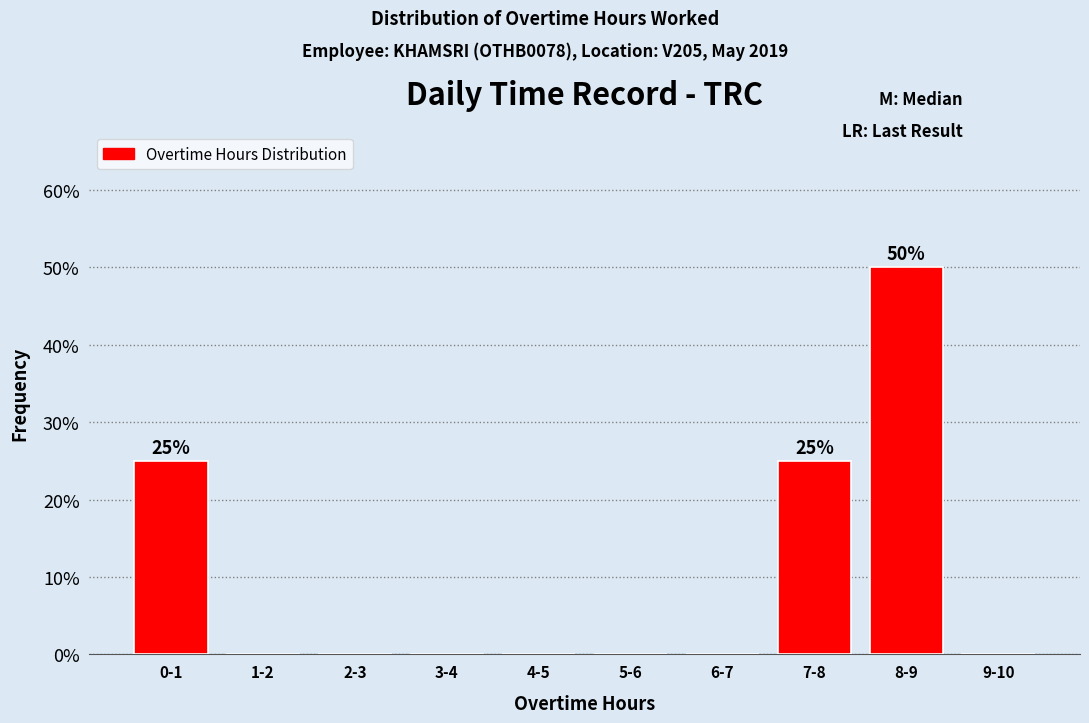

Reading right to left, extract all data points from this chart.

9-10=0	8-9=50	7-8=25	6-7=0	5-6=0	4-5=0	3-4=0	2-3=0	1-2=0	0-1=25